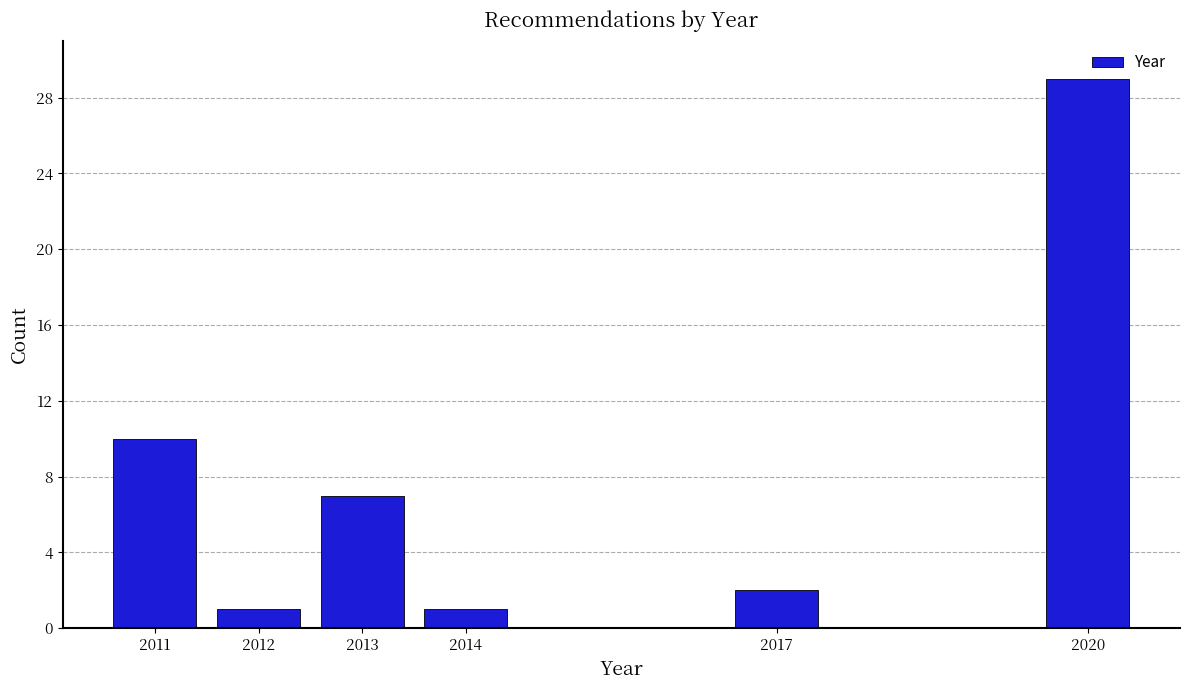

Reading left to right, extract all data points from this chart.

2011=10	2012=1	2013=7	2014=1	2017=2	2020=29